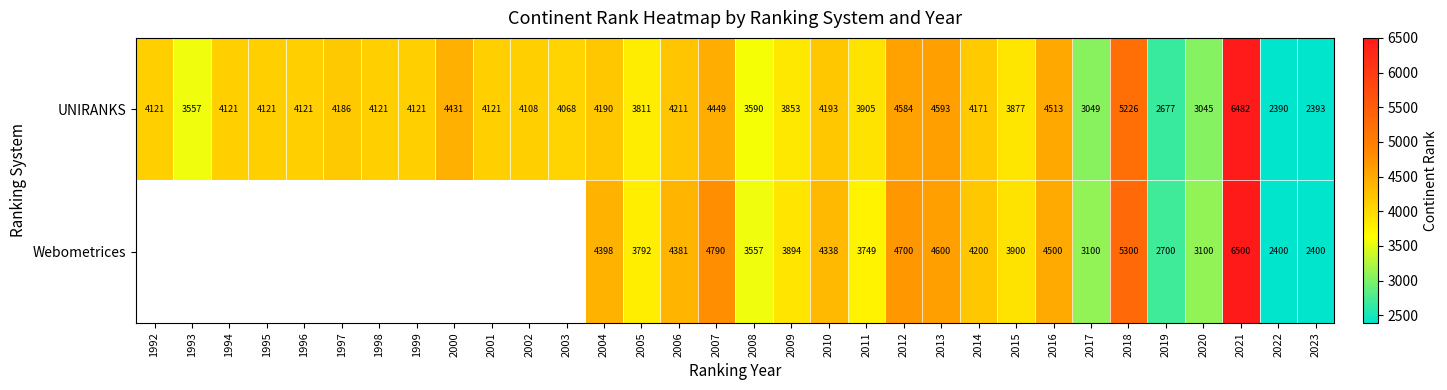

What is the sum of the UNIRANKS values at 2003 and 2018?

9294